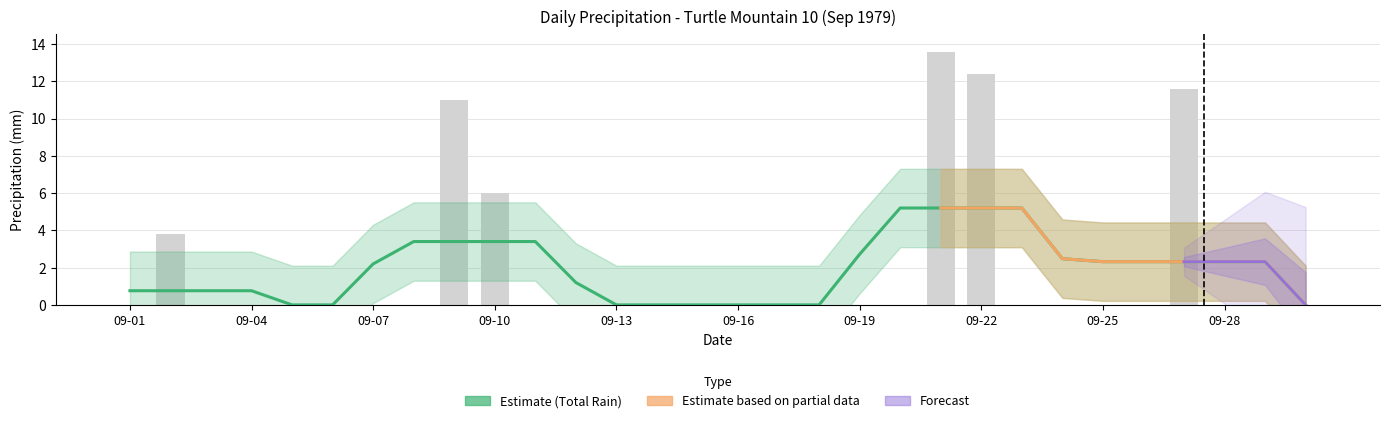

Where is Total Rain (mm) nearest to the value 6?

09-10